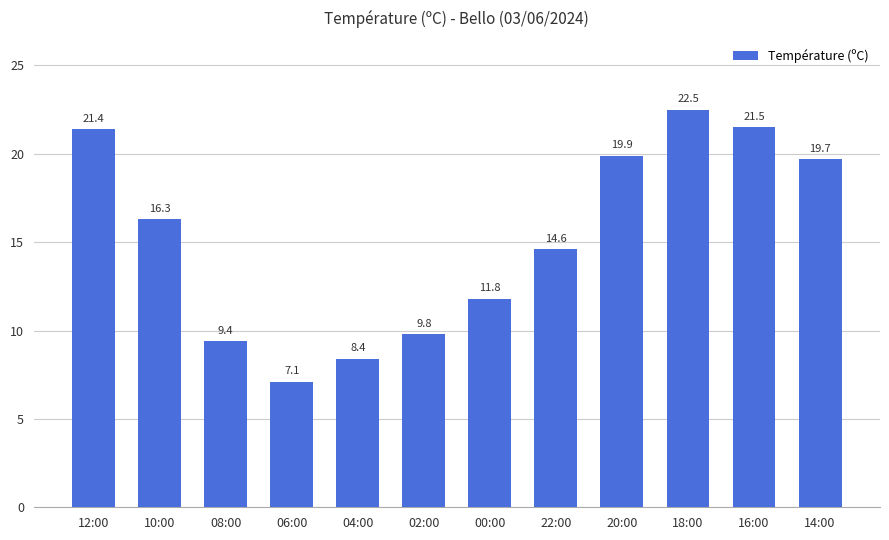

Does the chart contain stacked bars?

No